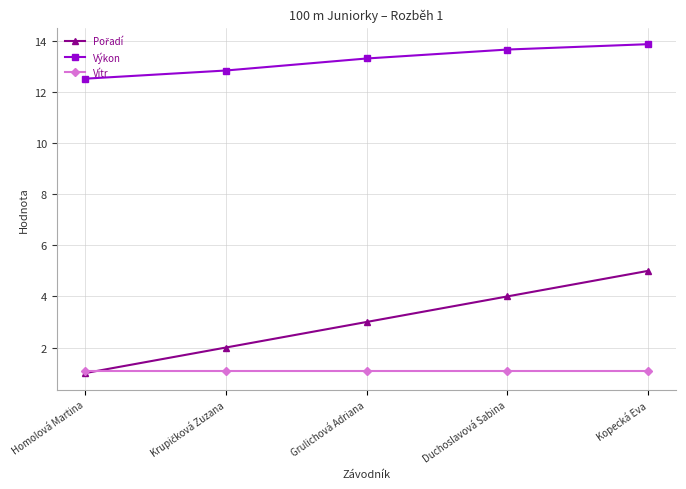

What is the minimum value for Výkon?

12.5